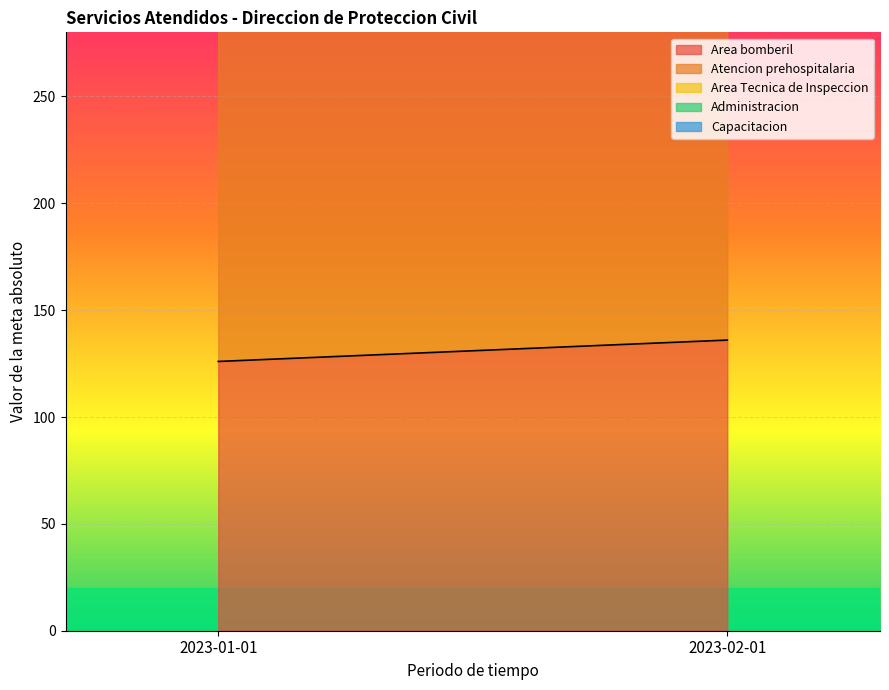

How many series are shown in this chart?

5